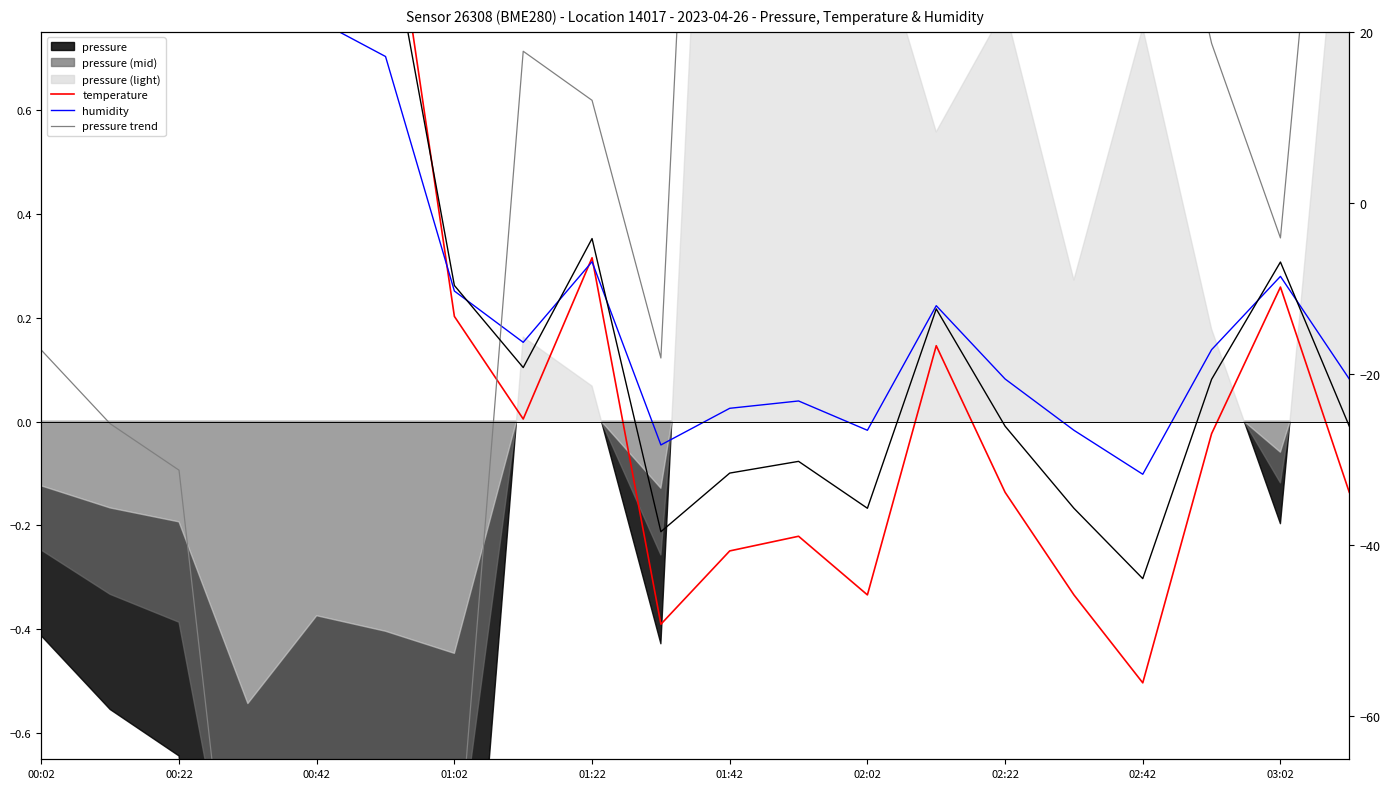

How many interior local peaks does the pressure trend series have?

6